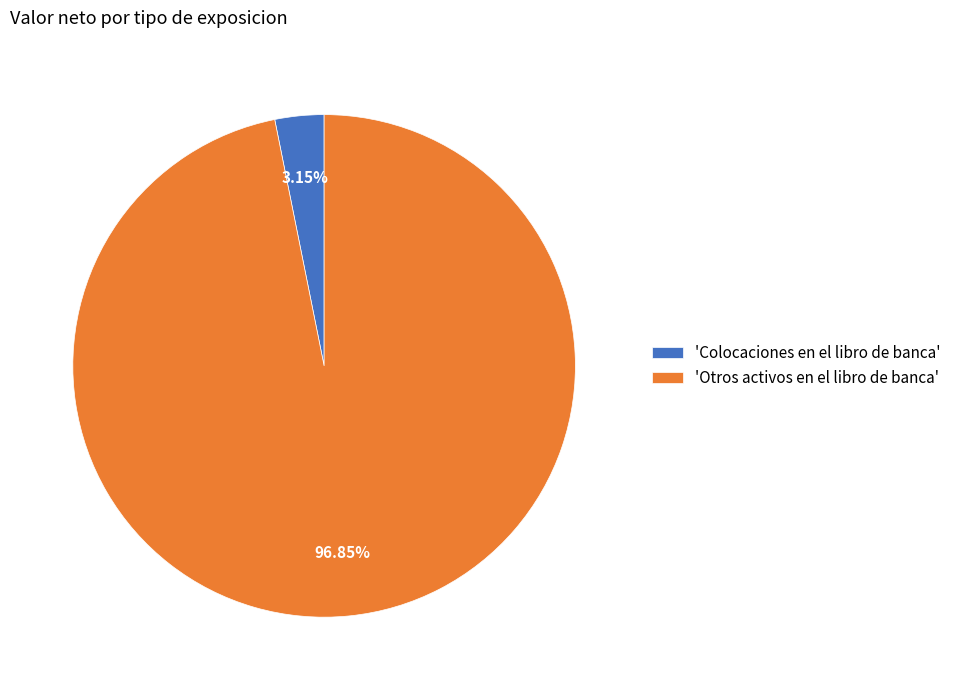

Is there a majority slice in this chart?

Yes